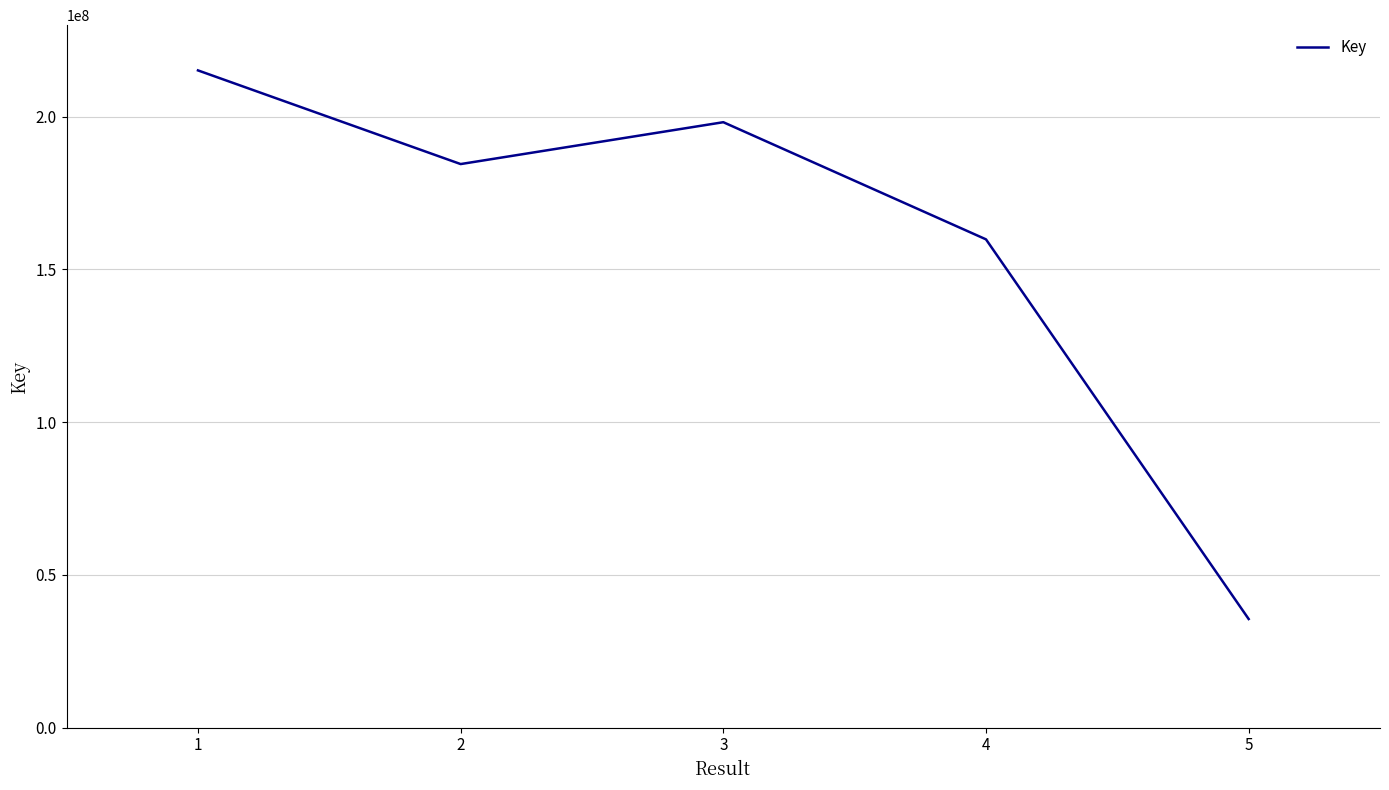

Where is the first local maximum?

3